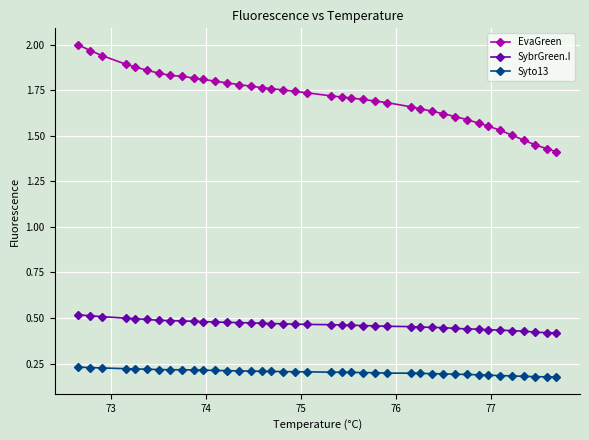

How many Syto13 values are between 0 and 1?

40